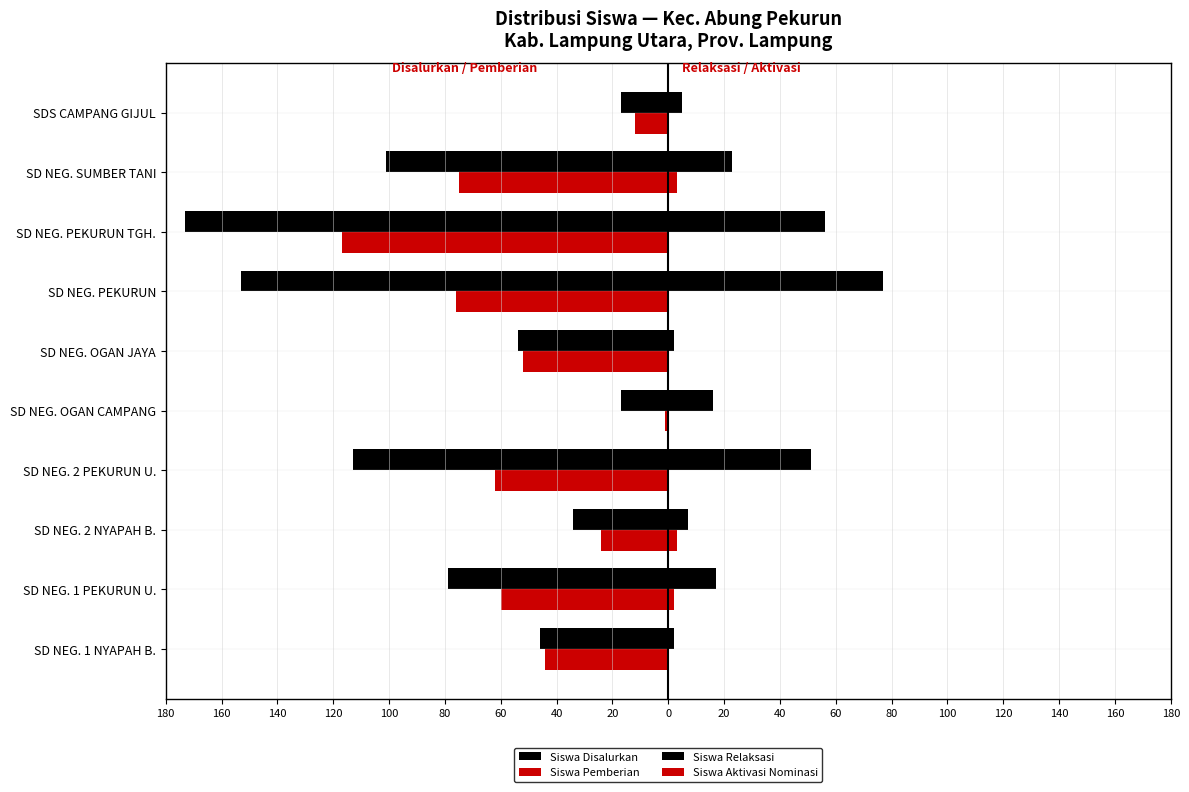

What are all the series names shown in the legend?

Siswa Disalurkan, Siswa Pemberian, Siswa Relaksasi, Siswa Aktivasi Nominasi